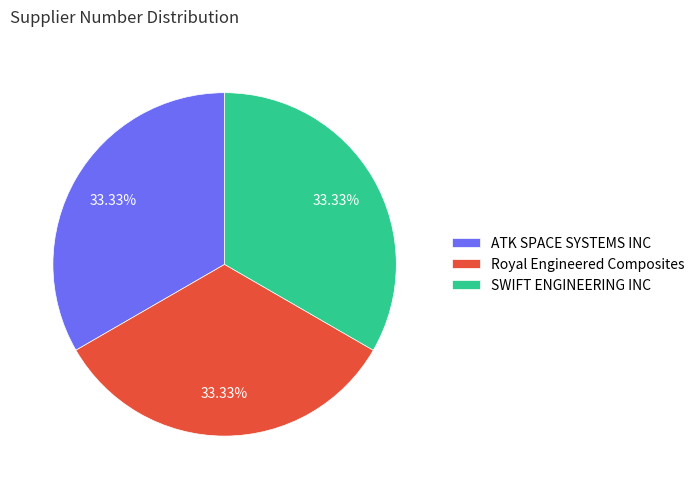

Is there any slice that represents more than half of the pie?

No